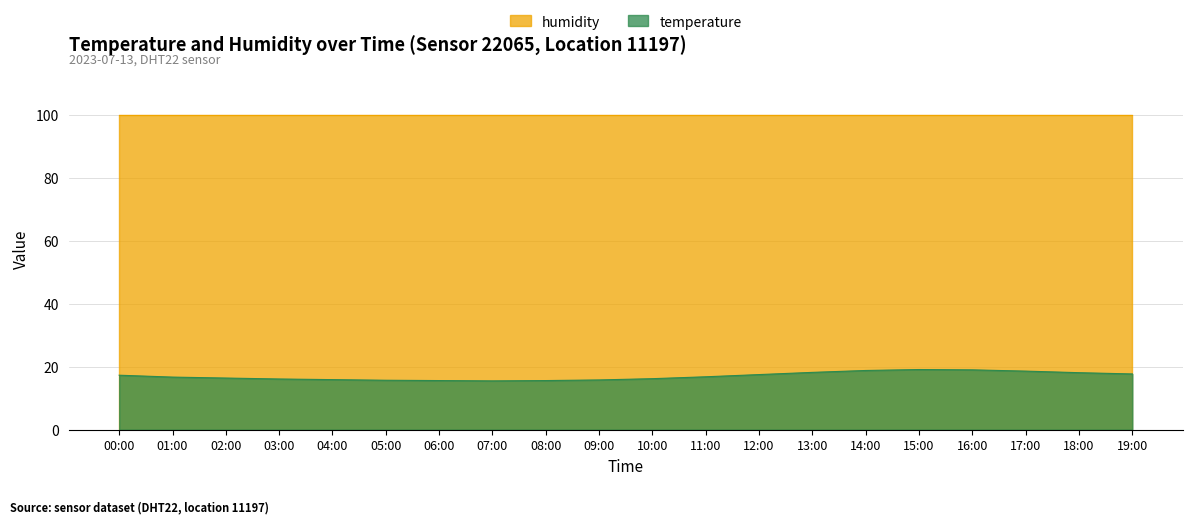

List the labels in order of value, largest first.

15:00, 16:00, 14:00, 17:00, 13:00, 18:00, 19:00, 12:00, 00:00, 11:00, 01:00, 02:00, 10:00, 03:00, 04:00, 09:00, 05:00, 06:00, 08:00, 07:00